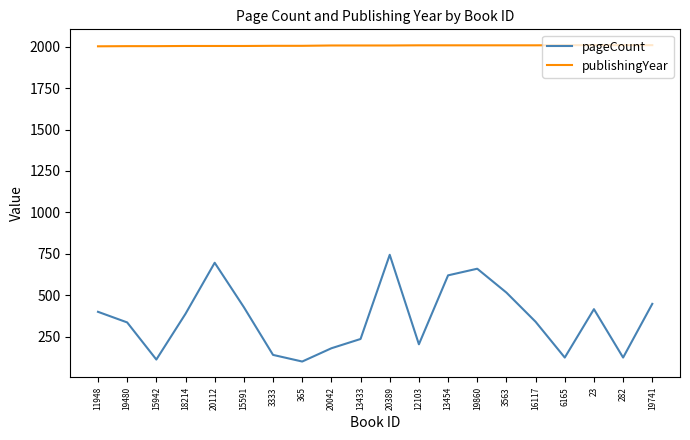

Between 20112 and 20042, which series saw the biggest shift?

pageCount